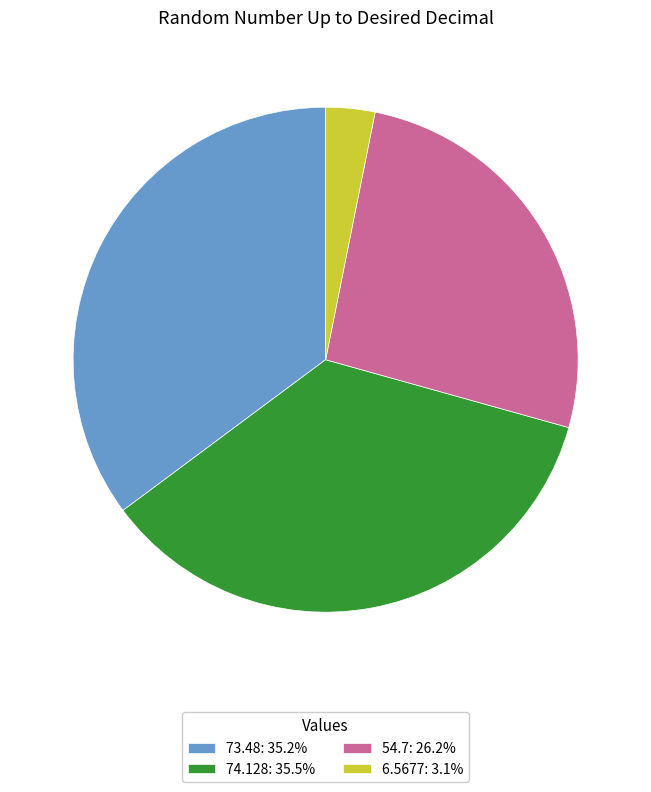

The 73.48 slice represents 50% of the pie. True or false?

False